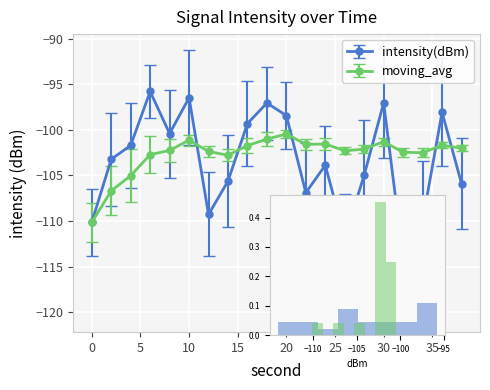

After their last crossing, which series has the higher values: intensity(dBm) or moving_avg?

moving_avg